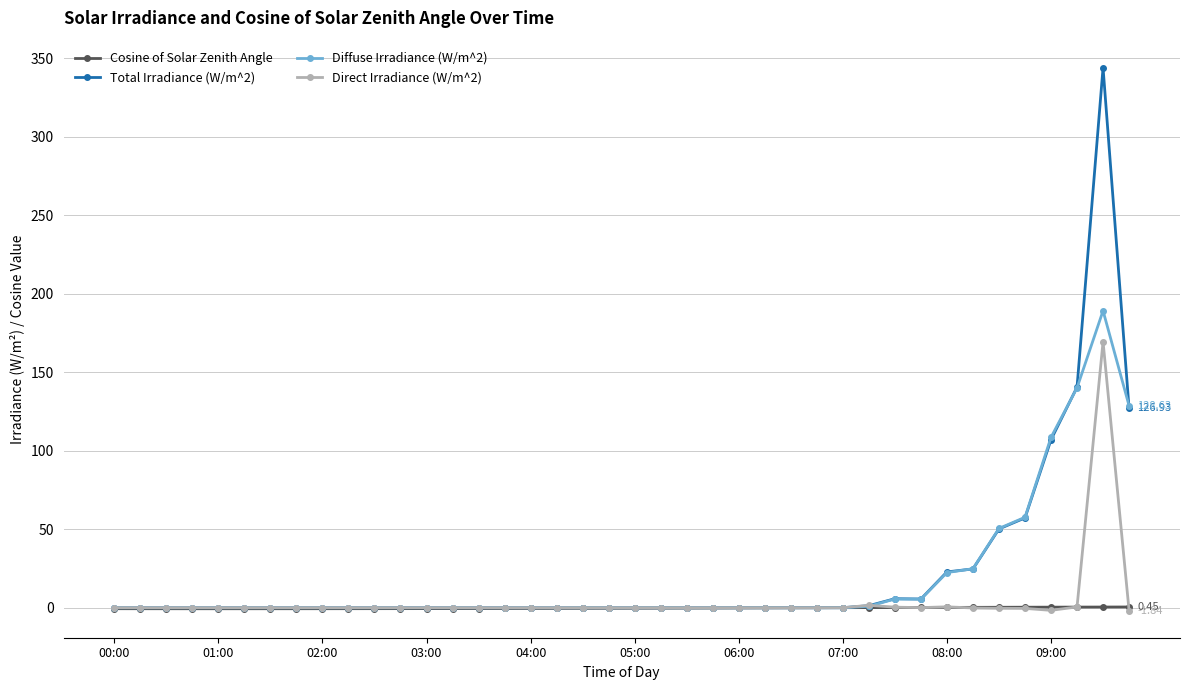

How many series are shown in this chart?

4